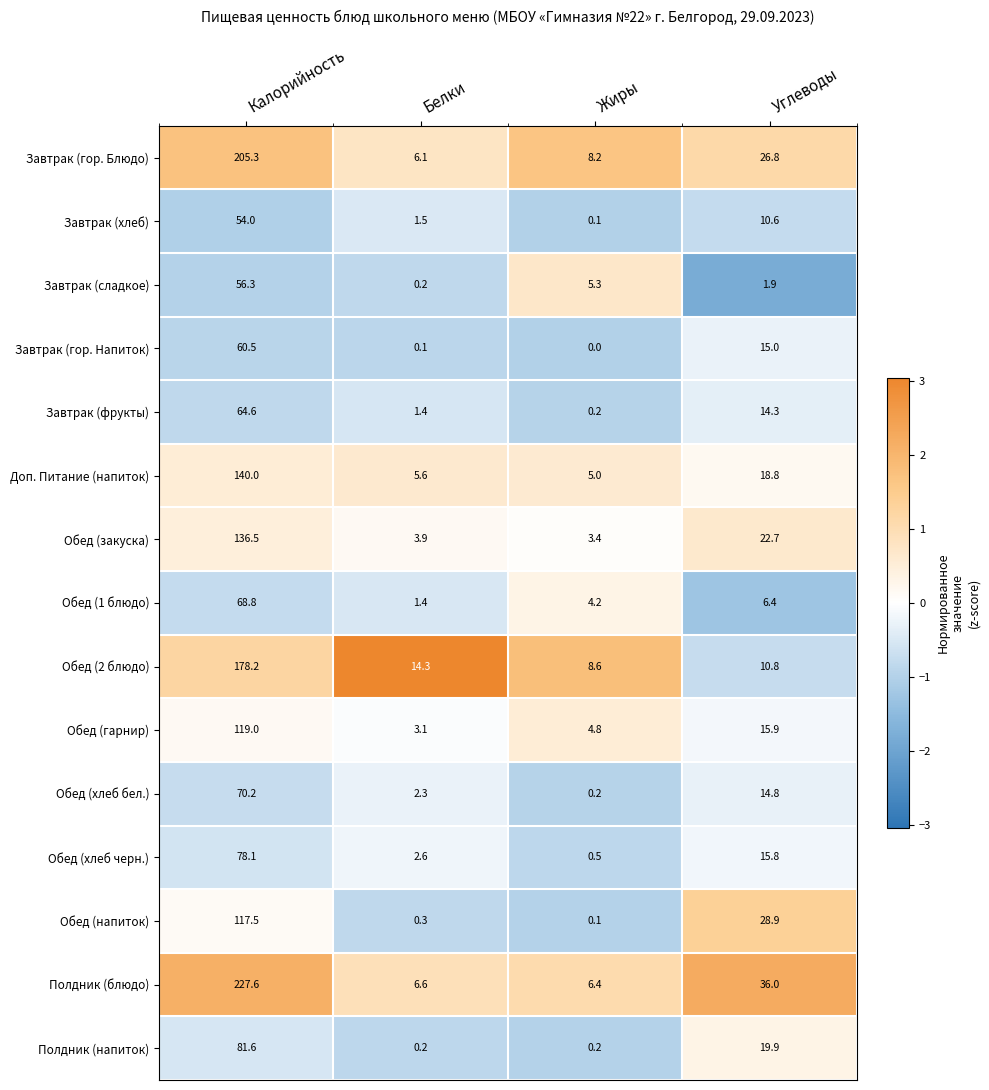

How many data points does each series have?

4